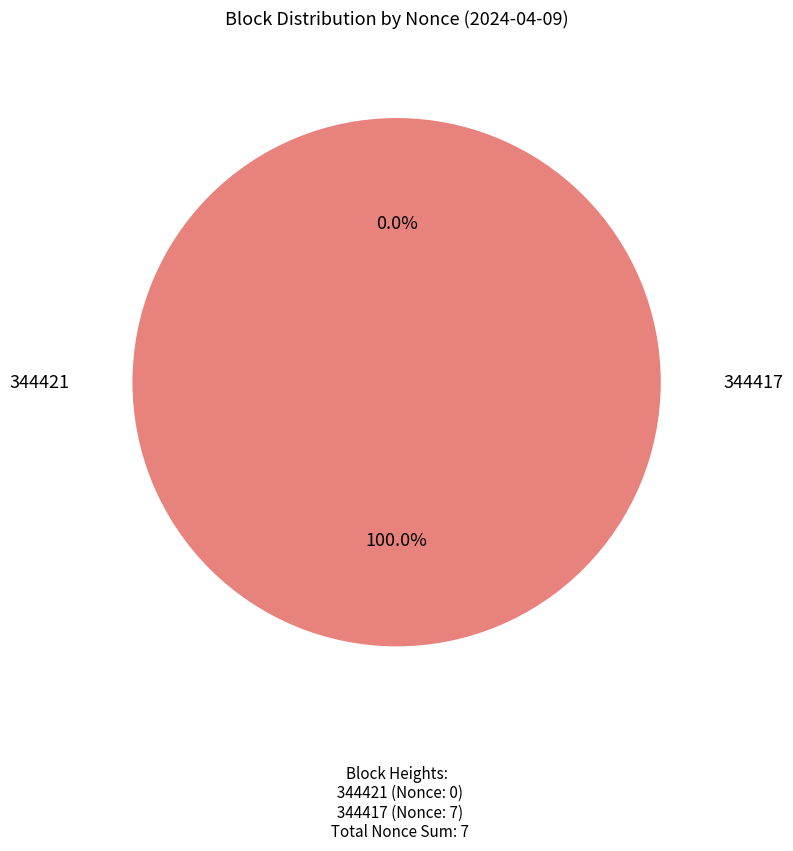

True or false: 344421 accounts for 0% of the total.

True